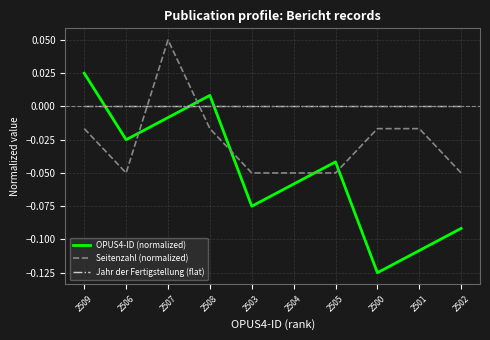

How many intersections are there between Seitenzahl (normalized) and Jahr der Fertigstellung (flat)?

2